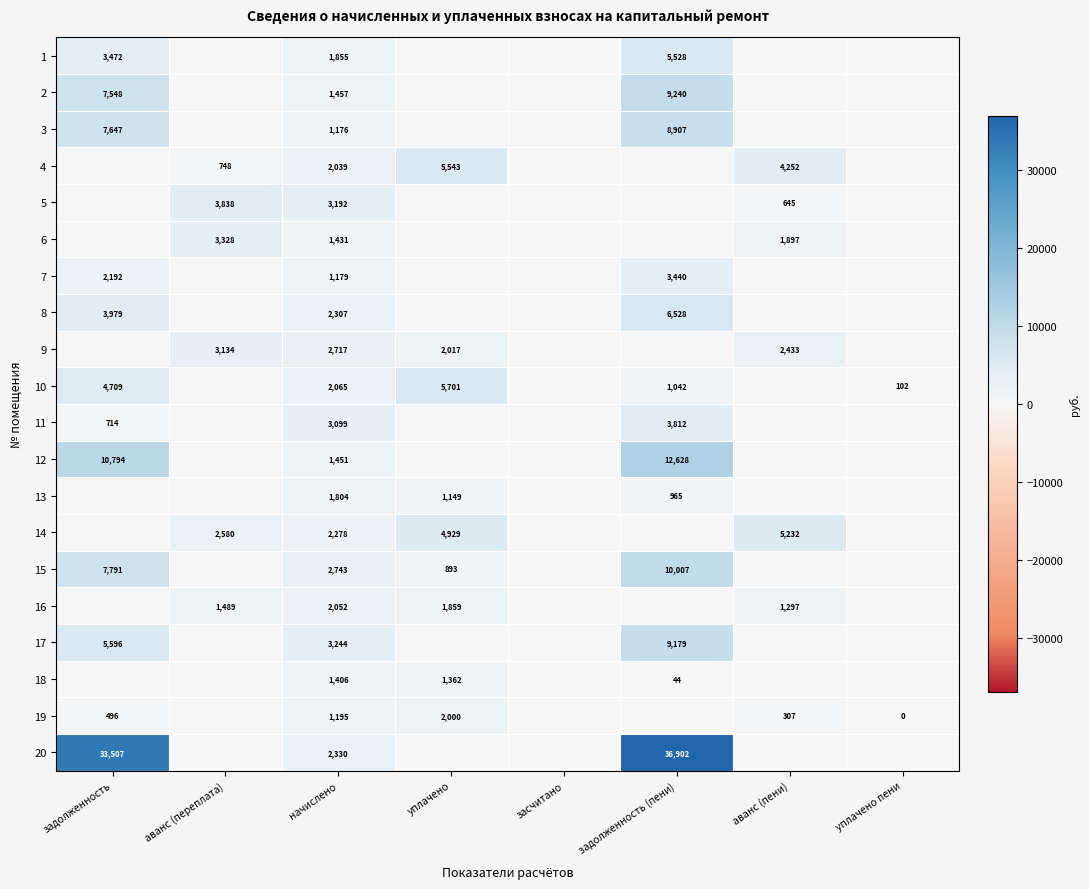

At how many categories does at least one series exceed 31858?

2